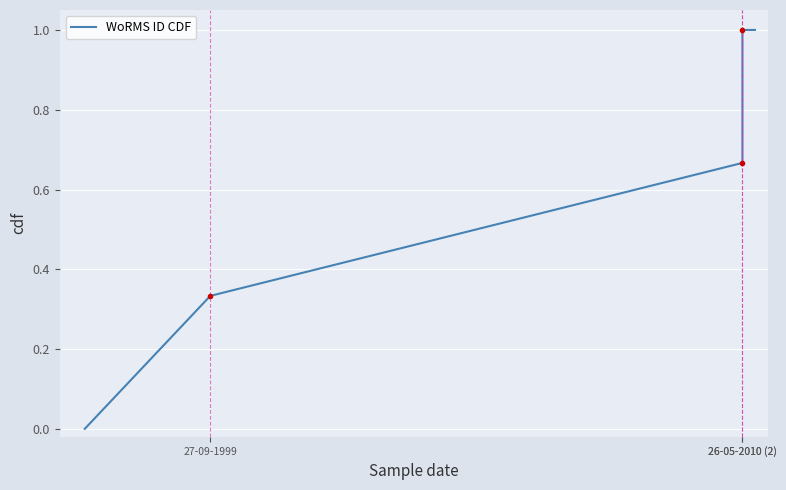

What is the difference between the maximum and minimum values?

1.0